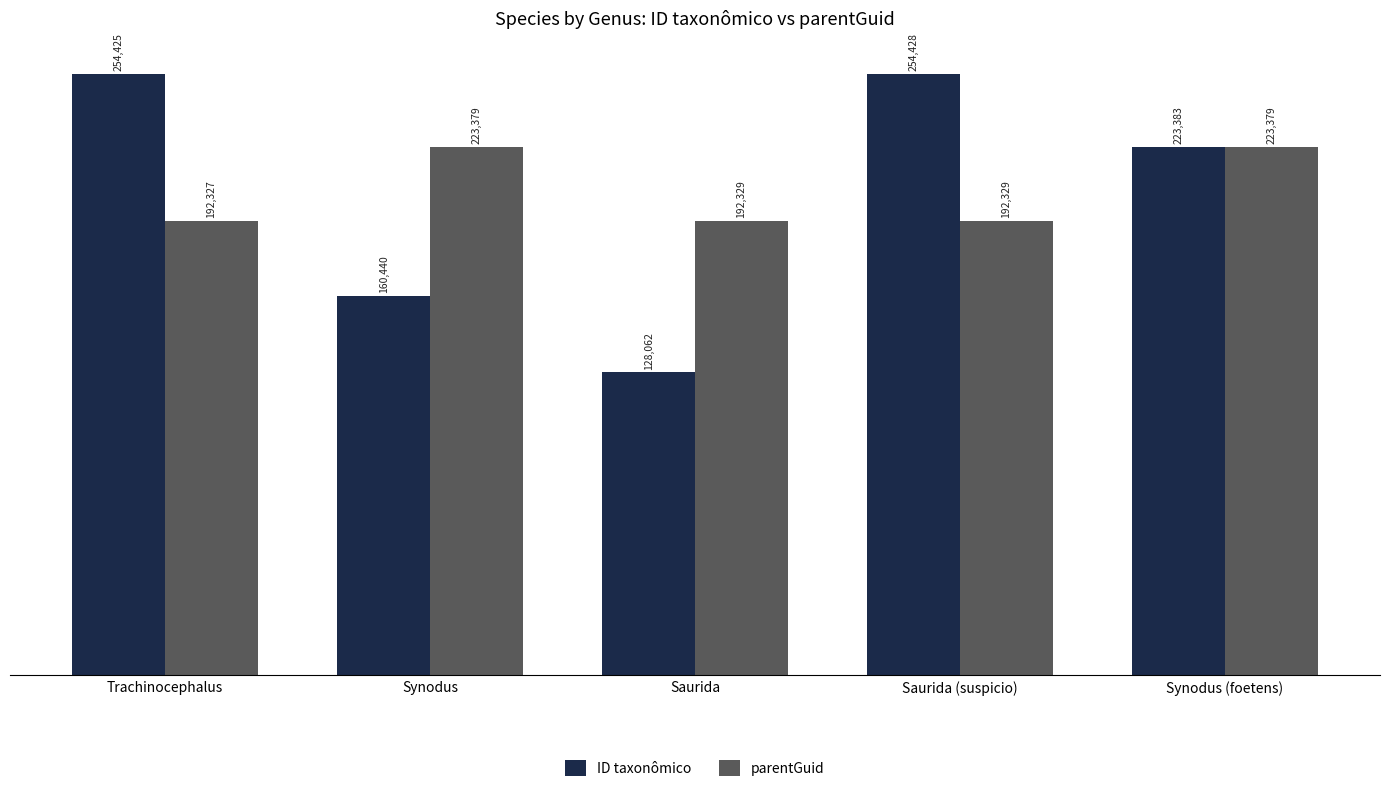

What is the approximate value of ID taxonômico at Saurida (suspicio), to the nearest 10?

254430